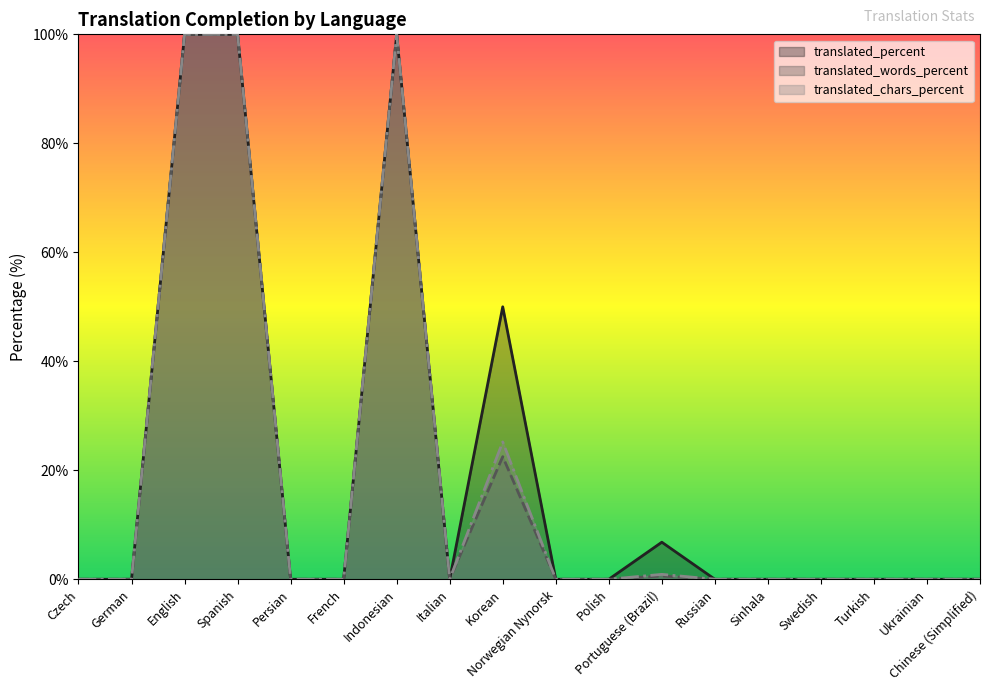

Which series changed the most between Italian and Turkish?

translated_percent